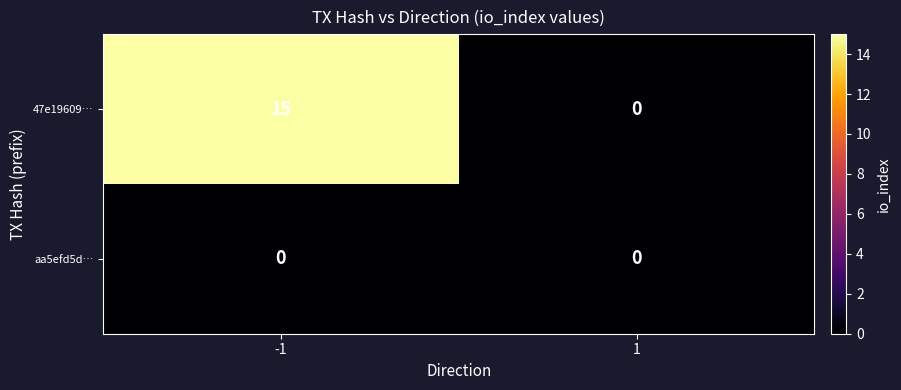

List the series in order of their overall mean, lowest first.

aa5efd5d…, 47e19609…